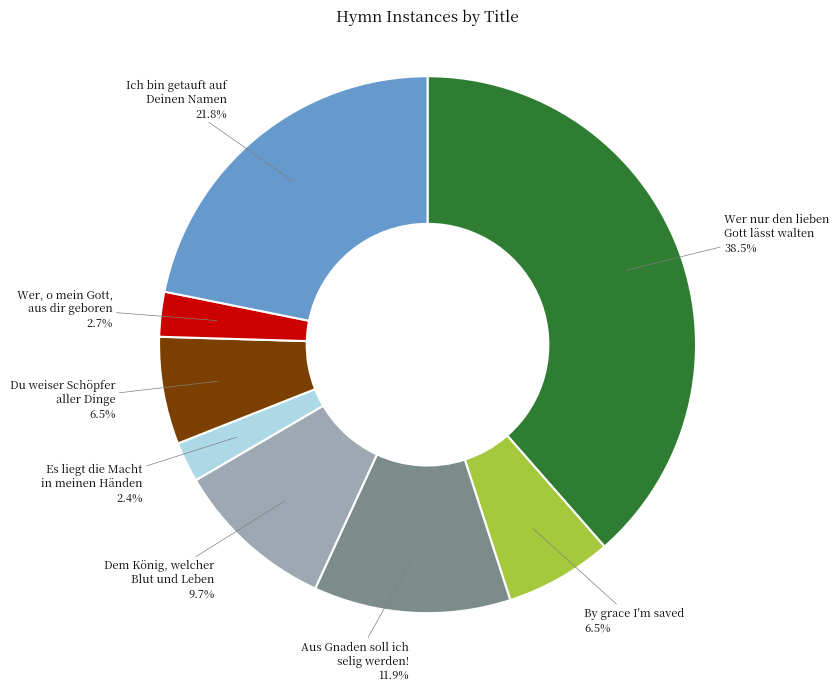

Which has a higher value, Du weiser Schöpfer aller Dinge or Es liegt die Macht in meinen Händen?

Du weiser Schöpfer aller Dinge